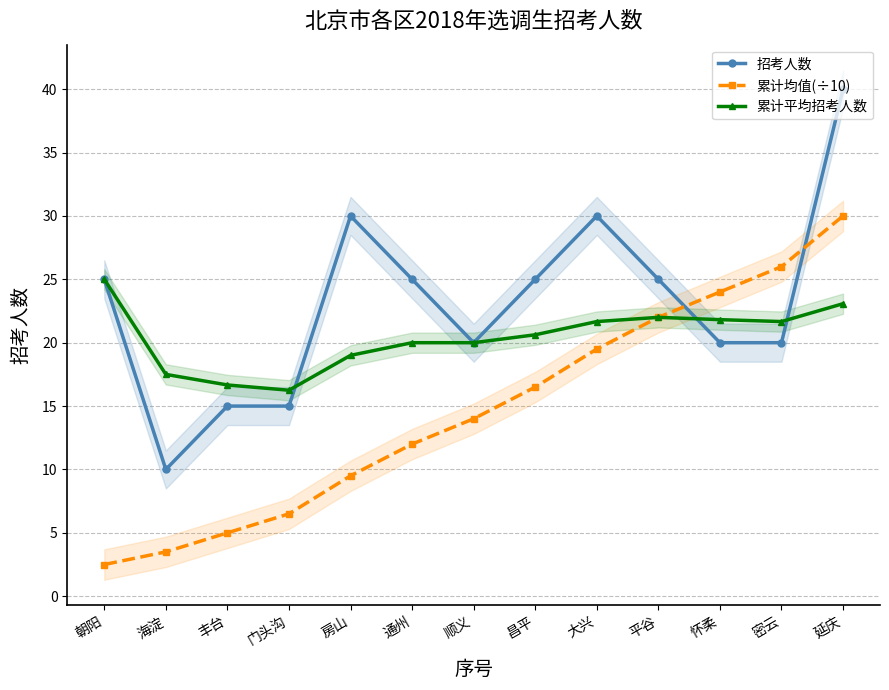

Count the number of data series in this chart.

3